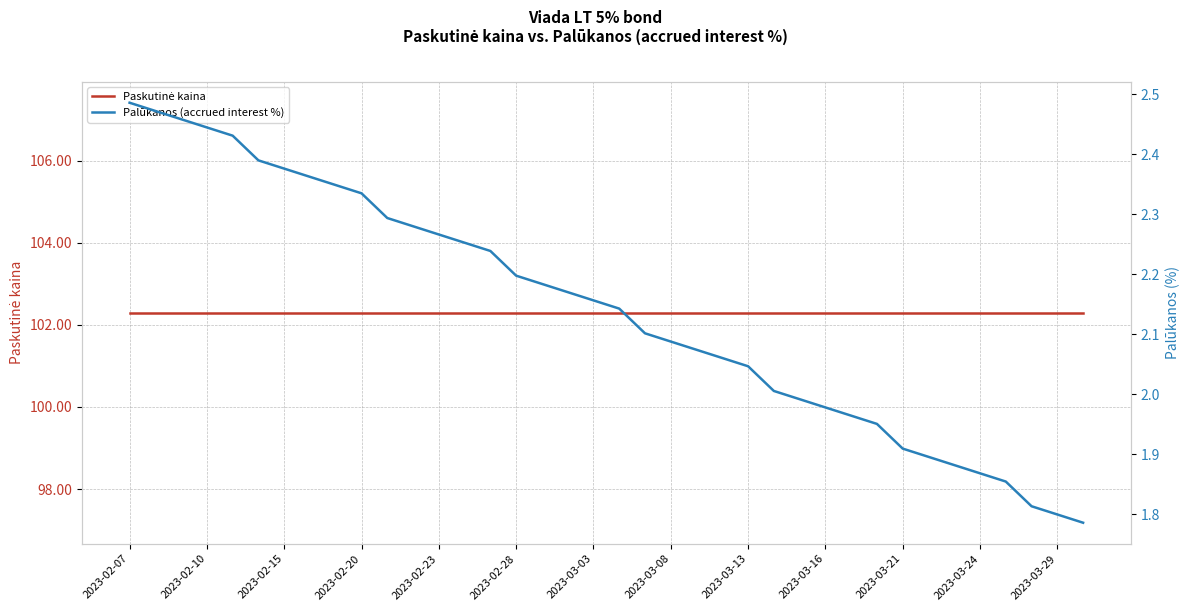

What is the sum of the Palūkanos (accrued interest %) values at 26 and 27?

4.0